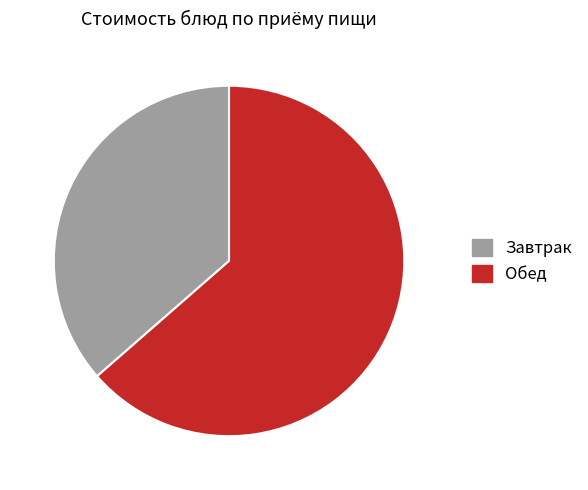

The Обед slice represents 64% of the pie. True or false?

True